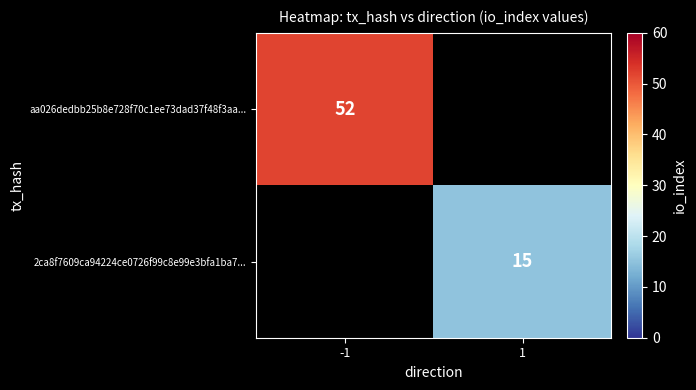

What is the maximum value shown in the chart?

52.0